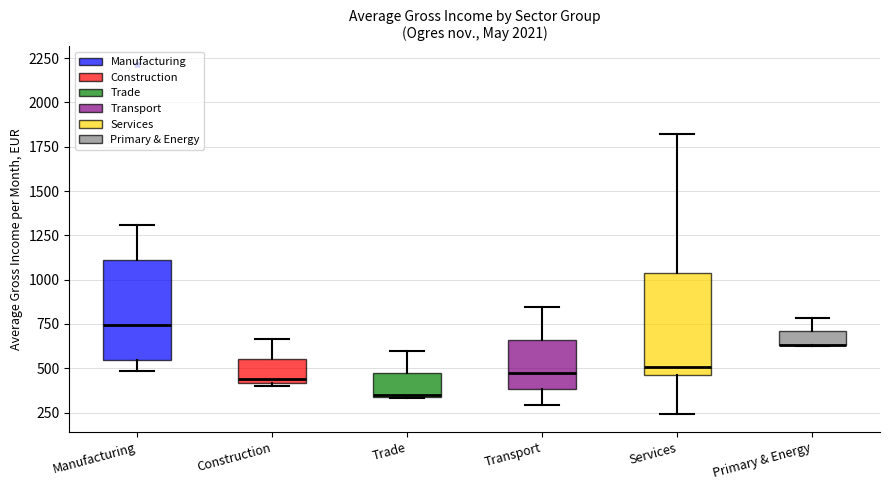

Reading left to right, transcribe this box plot: for each box, give where its median line is, the range the box spans, and where its two whiskers end, as read against the y-axis. The values are not printed on the chart, so give them approximately, as read against the axis.

Manufacturing: median 750, box 550 to 1100, whiskers 500 to 1300
Construction: median 450, box 400 to 550, whiskers 400 (just below the box's lower edge) to 650
Trade: median 350 (drawn on the box's lower edge), box 350 to 450, whiskers 350 to 600
Transport: median 450, box 400 to 650, whiskers 300 to 850
Services: median 500, box 450 to 1050, whiskers 250 to 1800
Primary & Energy: median 650 (drawn on the box's lower edge), box 650 to 700, whiskers 650 to 800